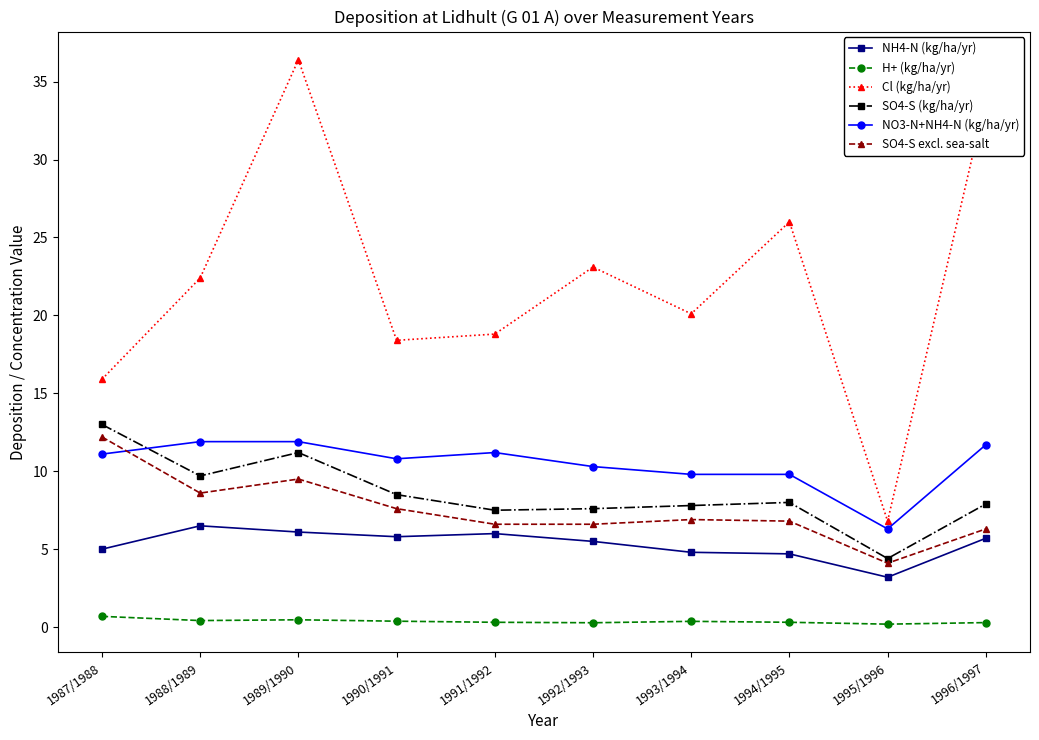

At which category does the chart reach its peak across all series?

1989/1990